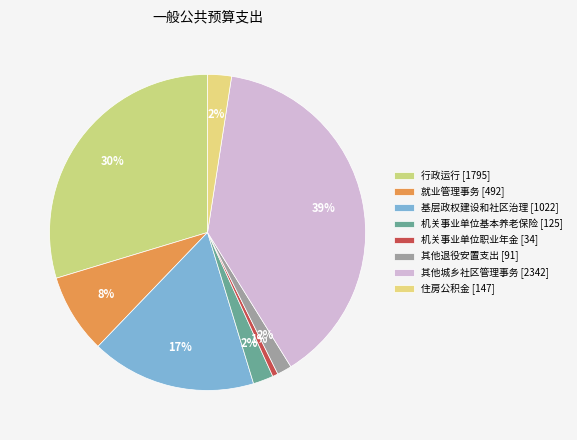

How many slices are in this pie chart?

8